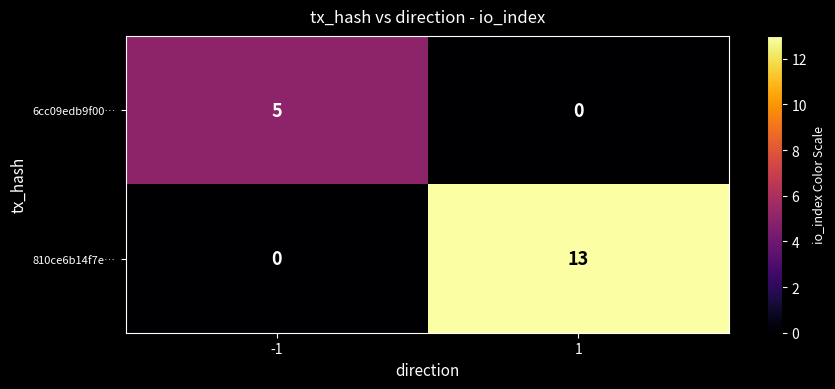

Is the value of 810ce6b14f7e… at 1 greater than the value of 6cc09edb9f00… at -1?

Yes